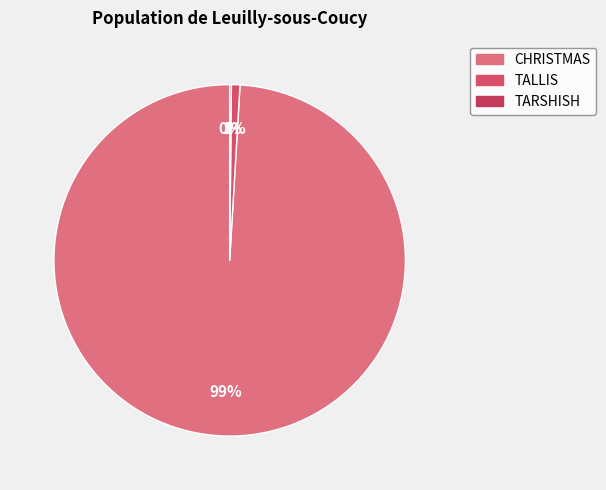

The TARSHISH slice represents 14% of the pie. True or false?

False